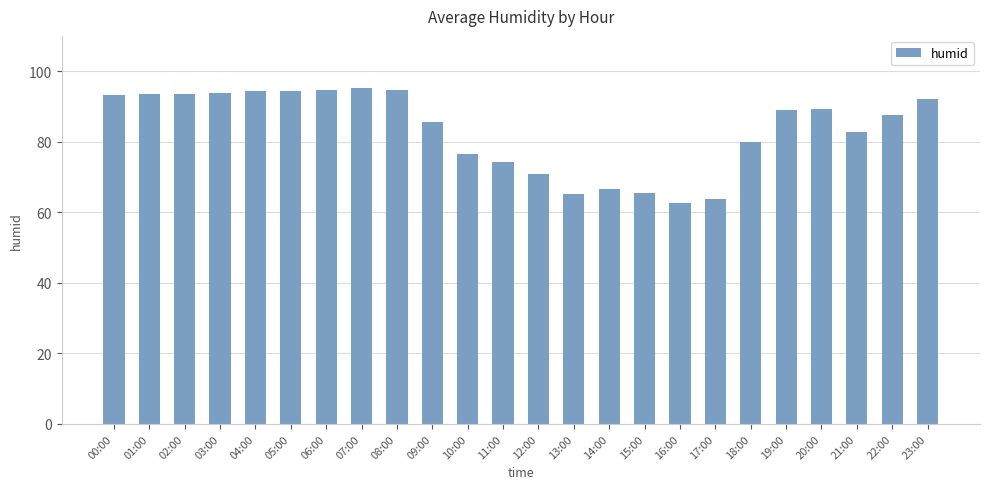

The value at 00:00 is 93.2. True or false?

True